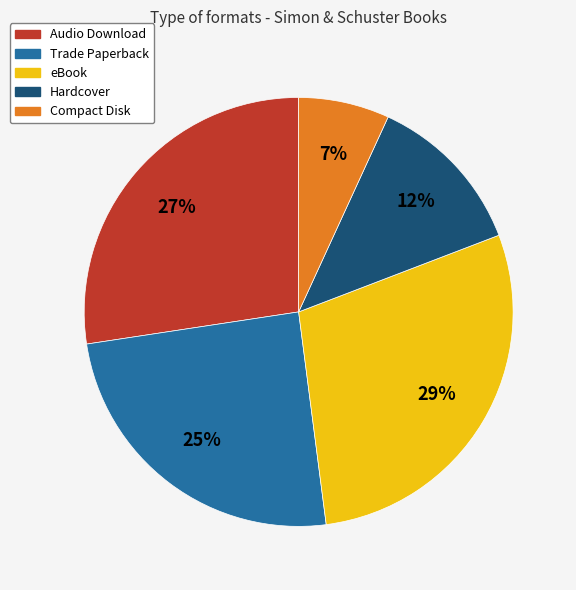

Is there a majority slice in this chart?

No